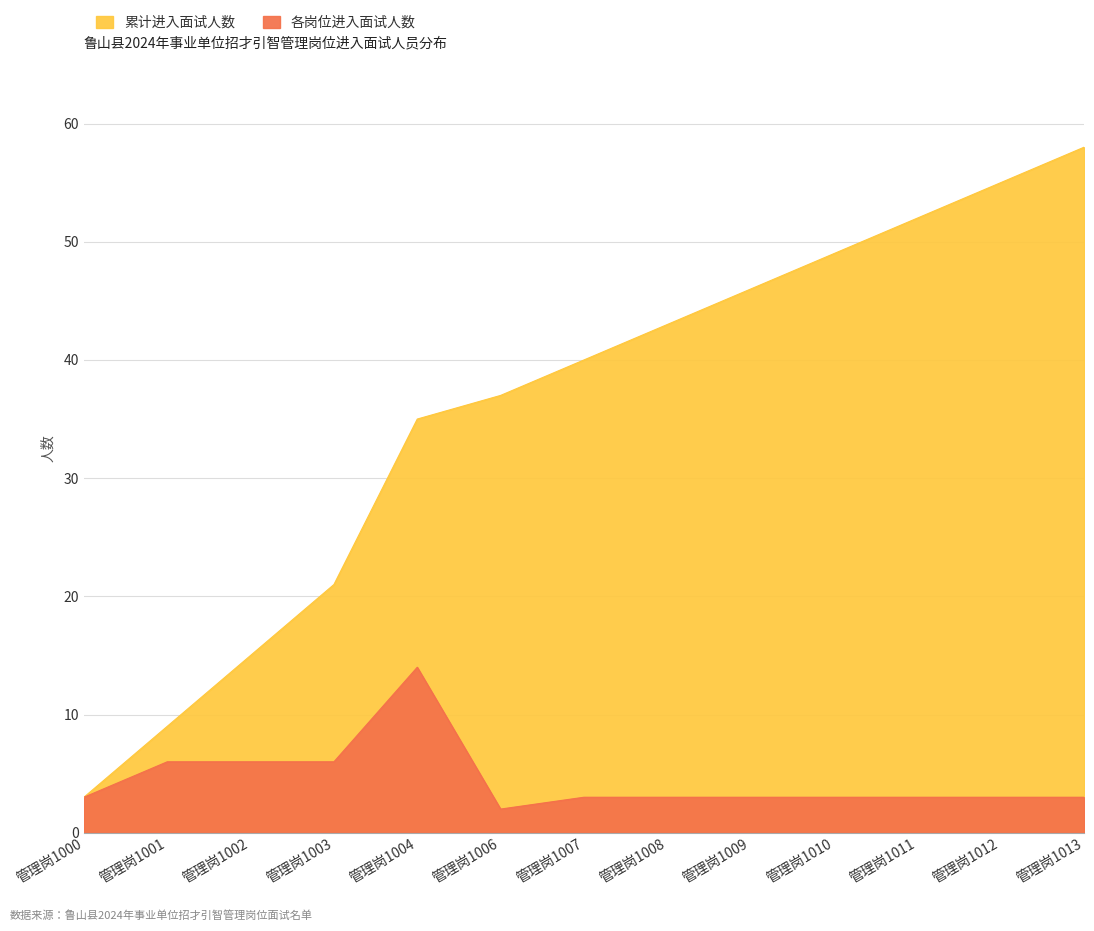

Reading left to right, extract all data points from this chart.

管理岗位候选人数: 3	6	6	6	14	2	3	3	3	3	3	3	3
累计人数: 3	9	15	21	35	37	40	43	46	49	52	55	58